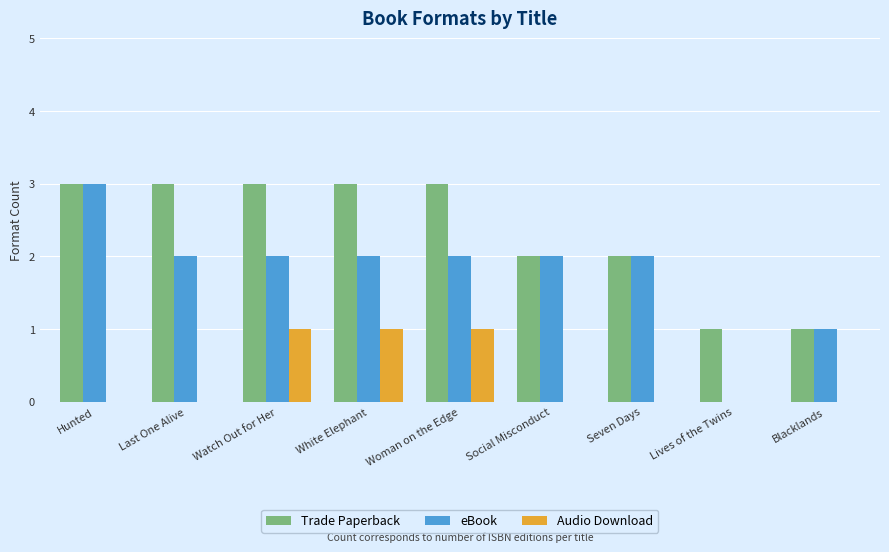

What is the greatest value displayed?

3